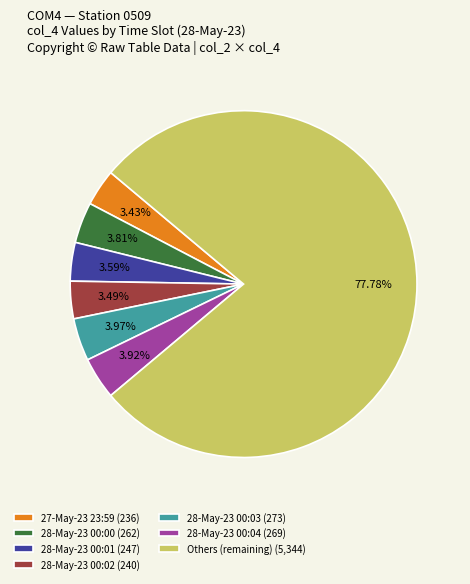

Is the sum of Others (remaining) (5,344) and 28-May-23 00:03 (273) greater than half?

Yes